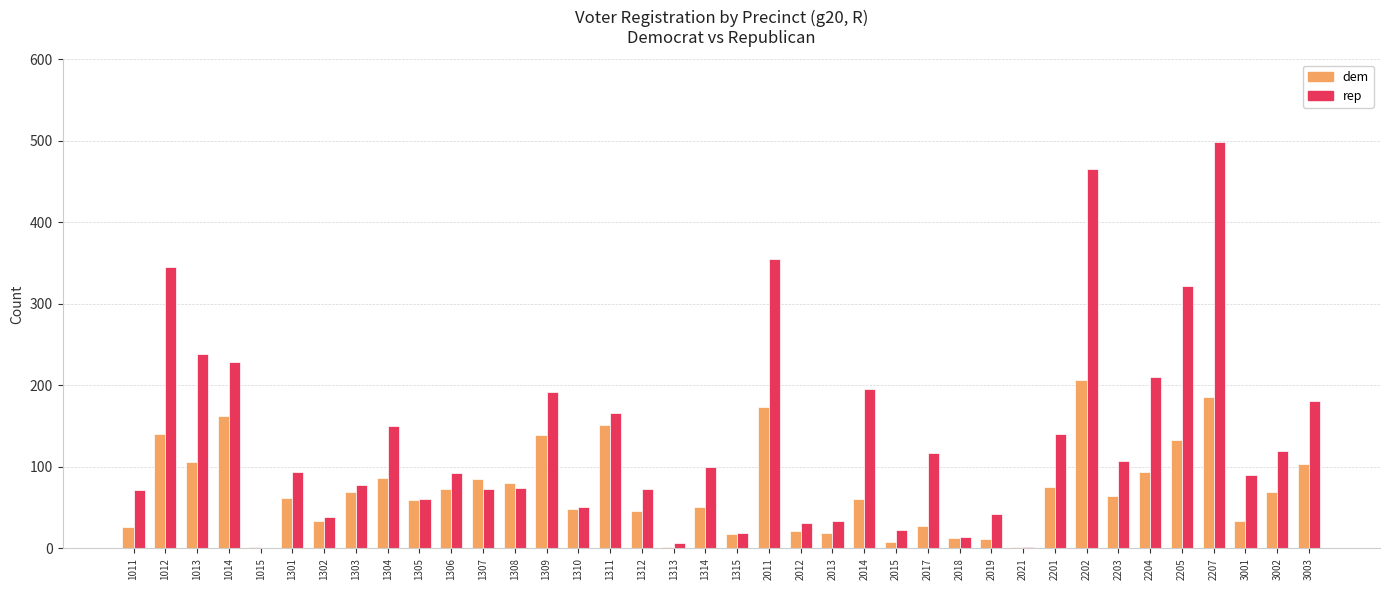

Which series changed the most between 1311 and 2015?

rep